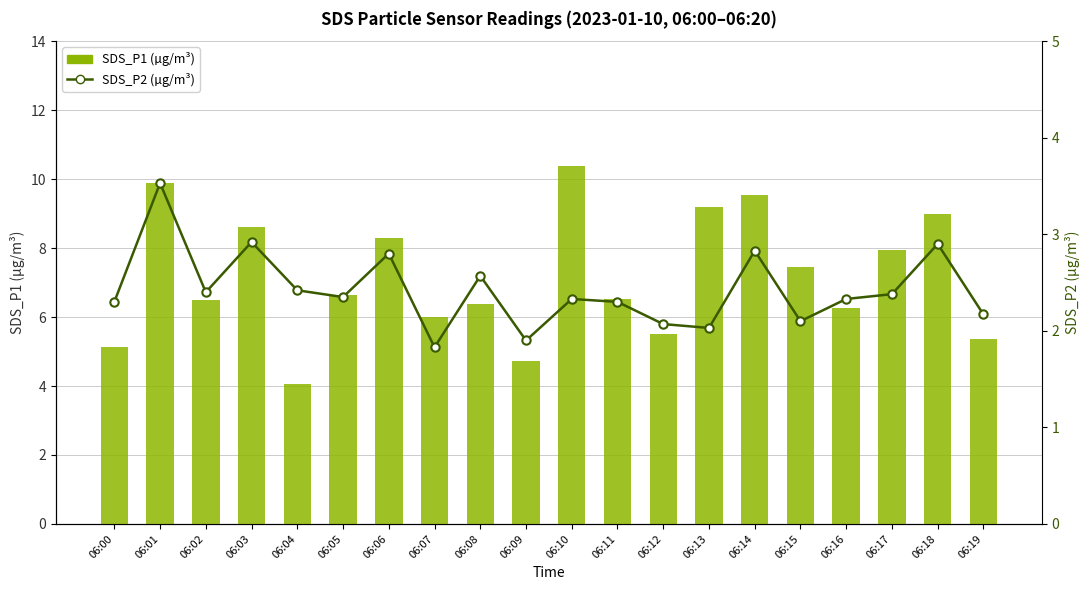

At 06:00, list the series in order from smallest to largest.

SDS_P2, SDS_P1